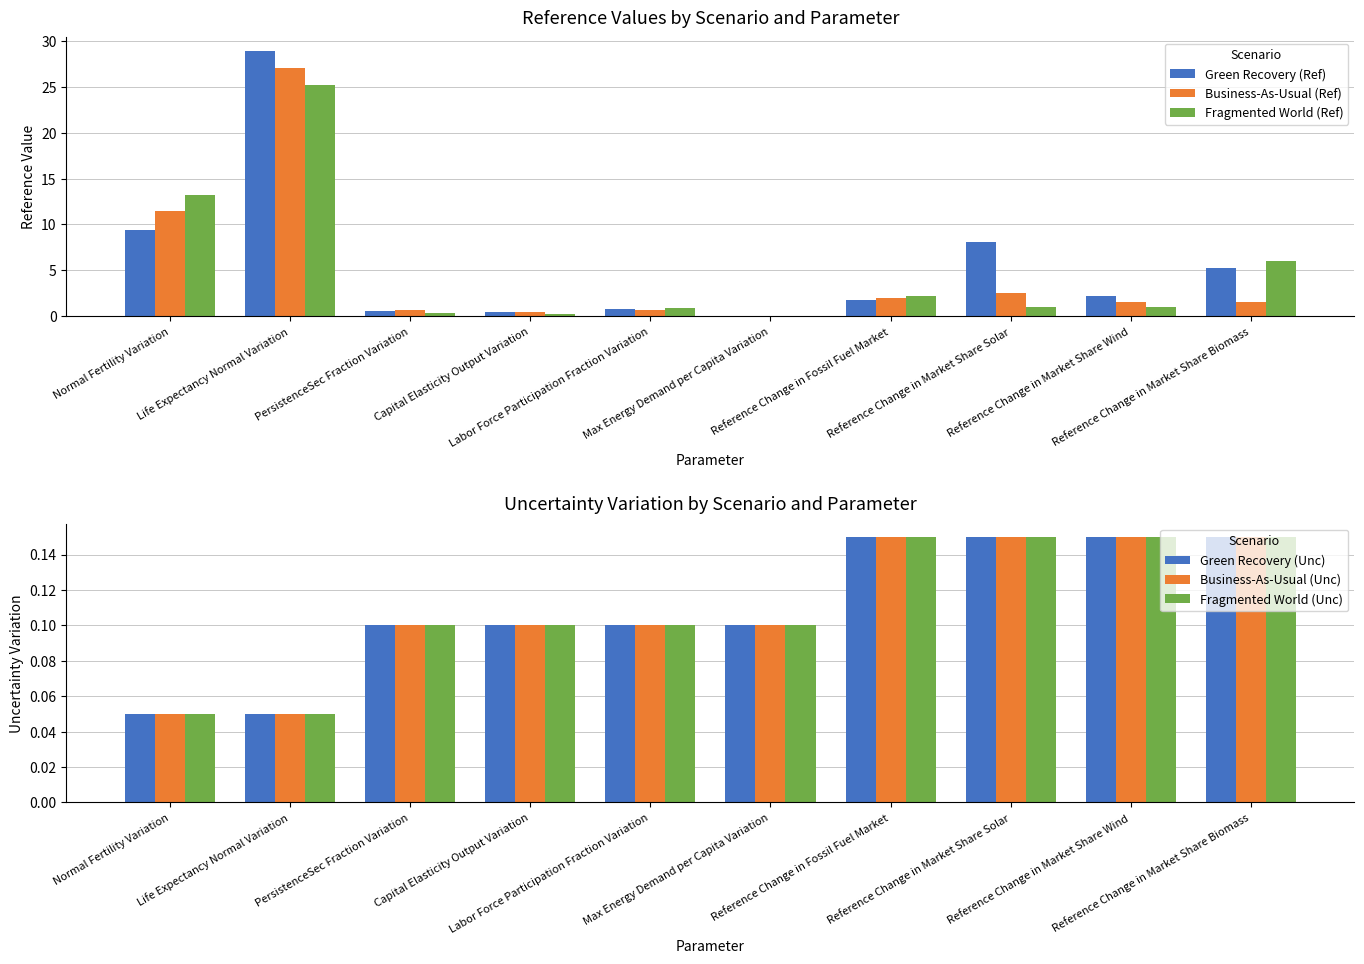

What are all the series names shown in the legend?

Green Recovery (Ref), Business-As-Usual (Ref), Fragmented World (Ref), Green Recovery (Unc), Business-As-Usual (Unc), Fragmented World (Unc)